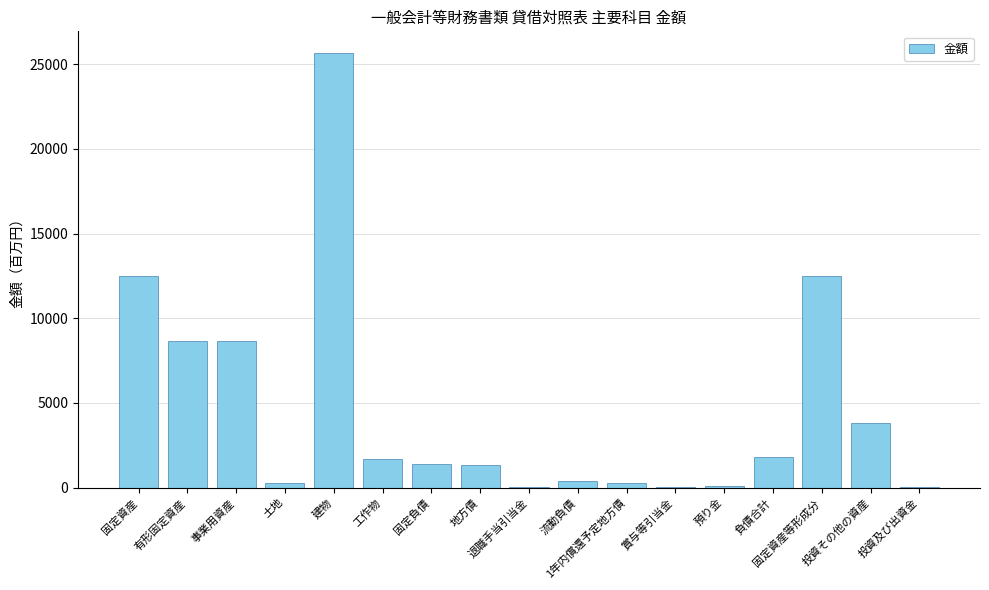

True or false: the data shows 1324 at 地方債.

True